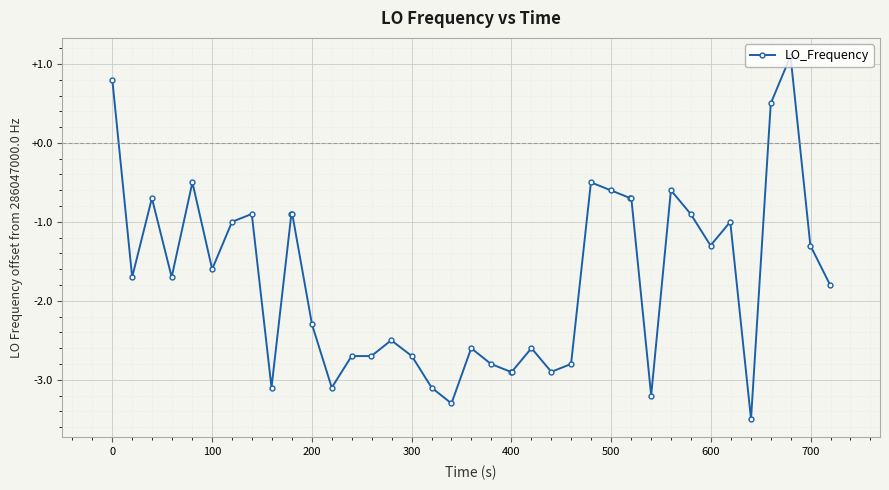

What is the maximum value shown in the chart?

1.1